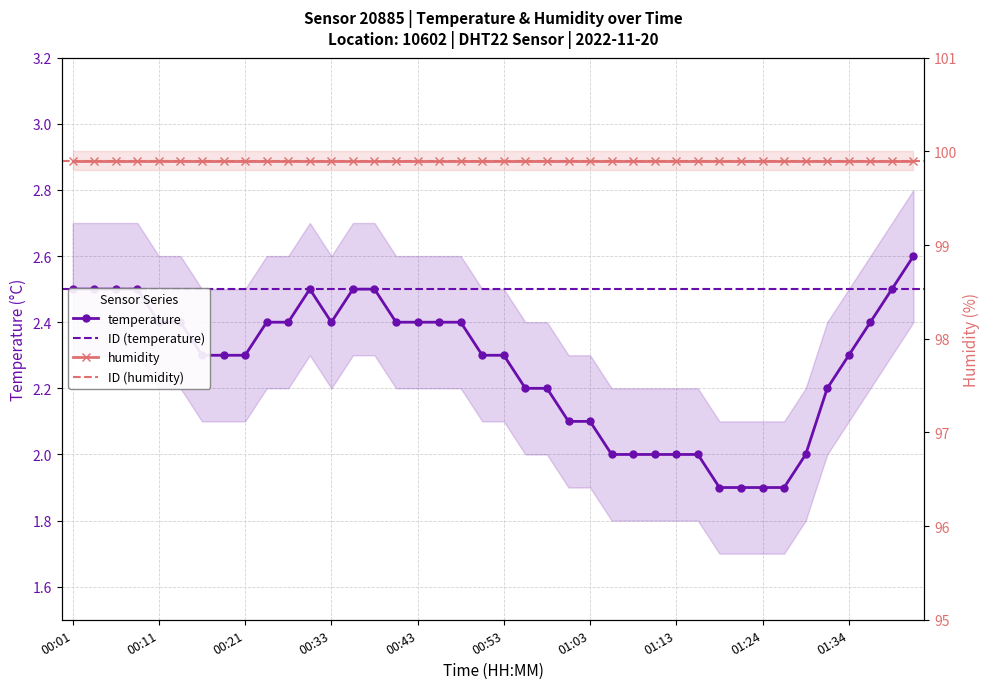

Between 00:46 and 00:56, which is larger?

00:46